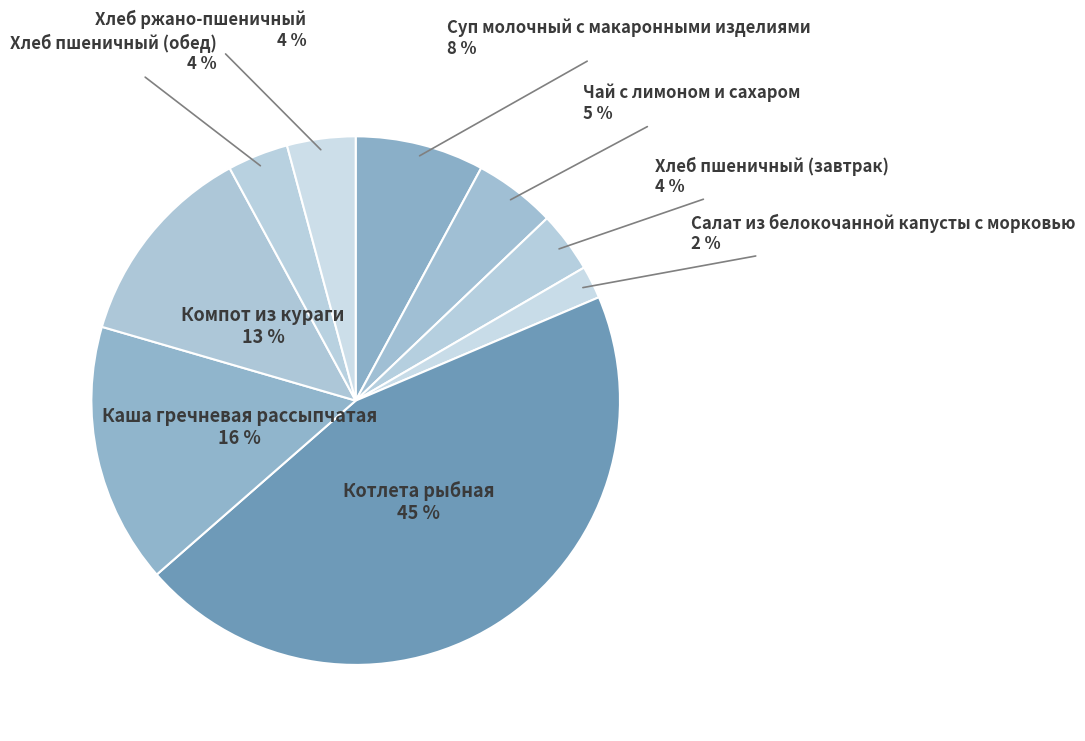

Does any single category account for the majority?

No